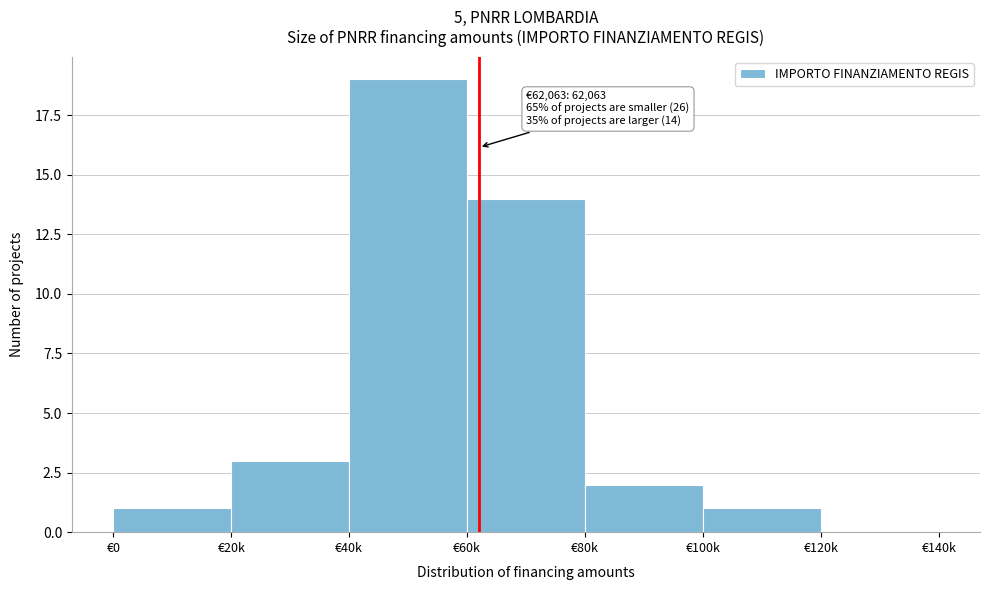

Reading left to right, transcribe all the data shown in this chart.

€0=1	€20k=3	€40k=19	€60k=14	€80k=2	€100k=1	€120k=0